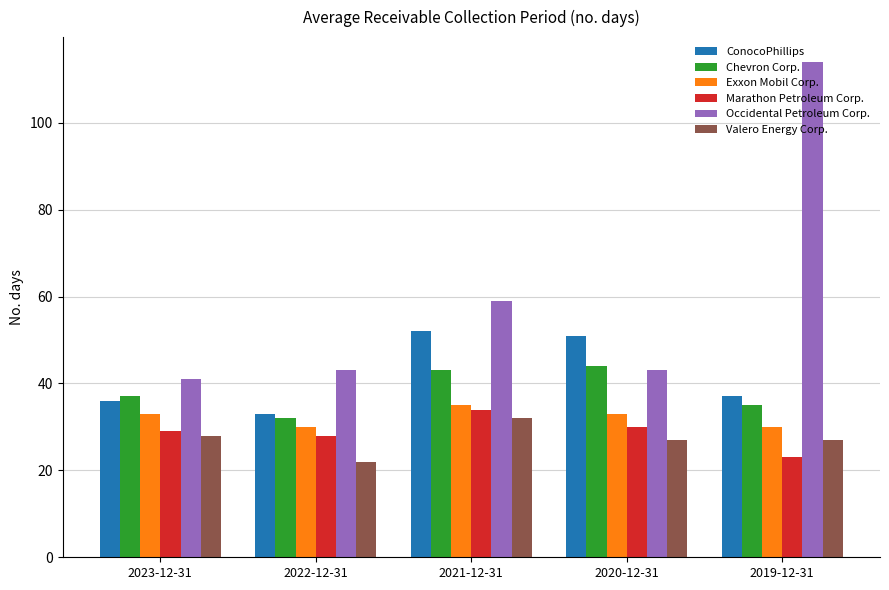

What is the total value across all series at 2021-12-31?

255